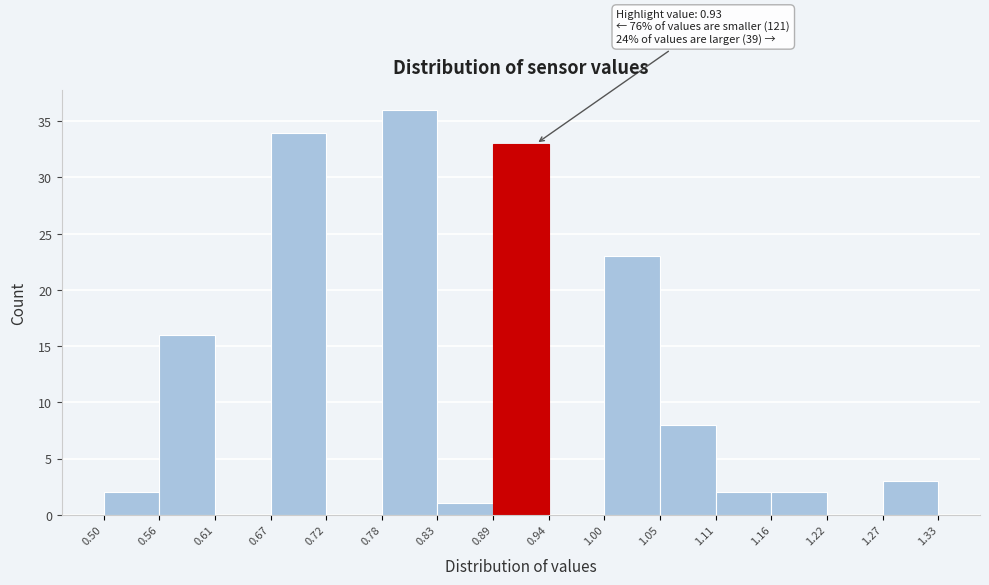

Which range on the x-axis has the tallest bar?

0.78 to 0.83